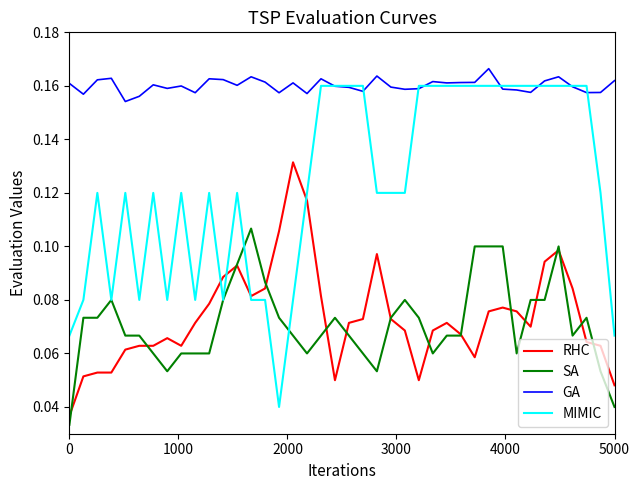

True or false: RHC has more than 1 points higher than both neighbors.

True